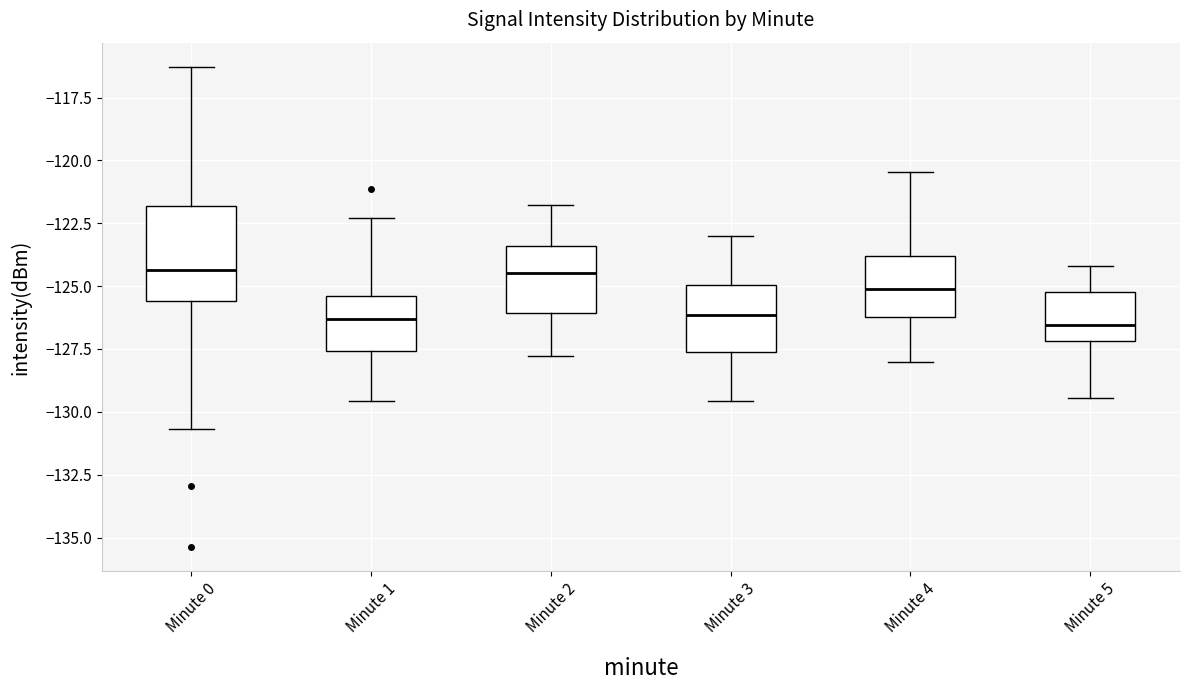

Reading left to right, read every box against the y-axis: the position of its median line, the range the box covers, and the ends of its whiskers. The values are not printed on the chart, so give them approximately, as read against the axis.

Minute 0: median -124.5, box -125.5 to -122.0, whiskers -130.5 to -116.5
Minute 1: median -126.5, box -127.5 to -125.5, whiskers -129.5 to -122.5
Minute 2: median -124.5, box -126.0 to -123.5, whiskers -128.0 to -122.0
Minute 3: median -126.0, box -127.5 to -125.0, whiskers -129.5 to -123.0
Minute 4: median -125.0, box -126.0 to -124.0, whiskers -128.0 to -120.5
Minute 5: median -126.5, box -127.0 to -125.0, whiskers -129.5 to -124.0